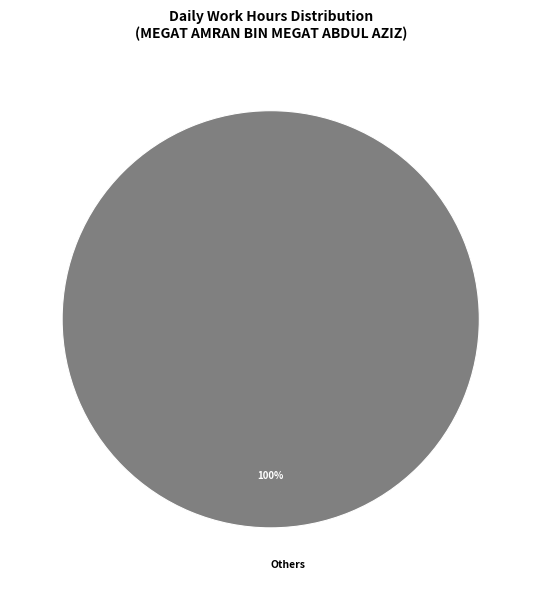

What percentage is the Others slice, to the nearest percent?

100%